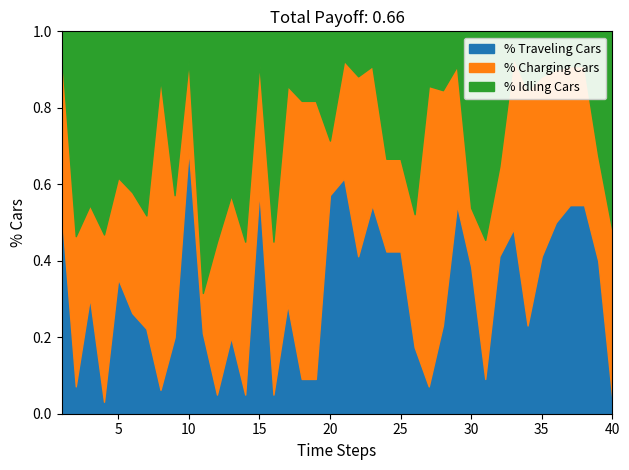

What is the total value across all series at 35?

1.0